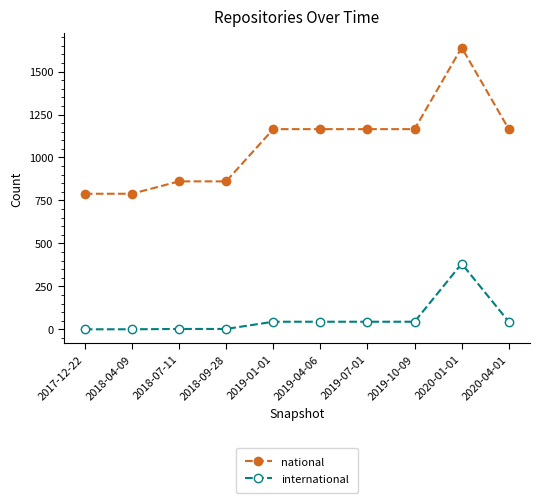

How many data points in international are less than 44?

4